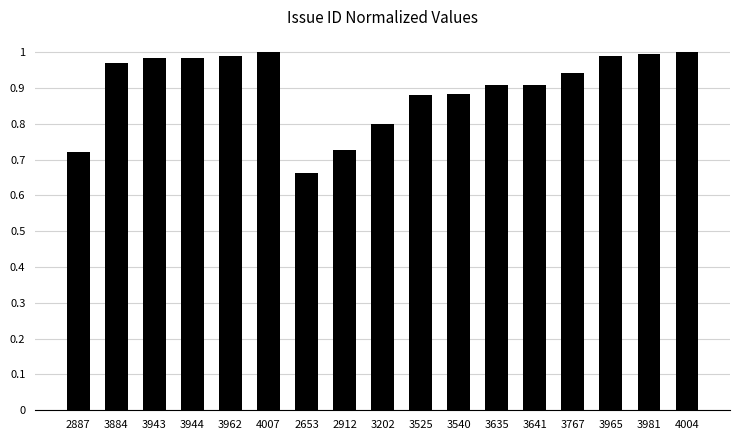

What is the label of the 10th bar from the left?

3525